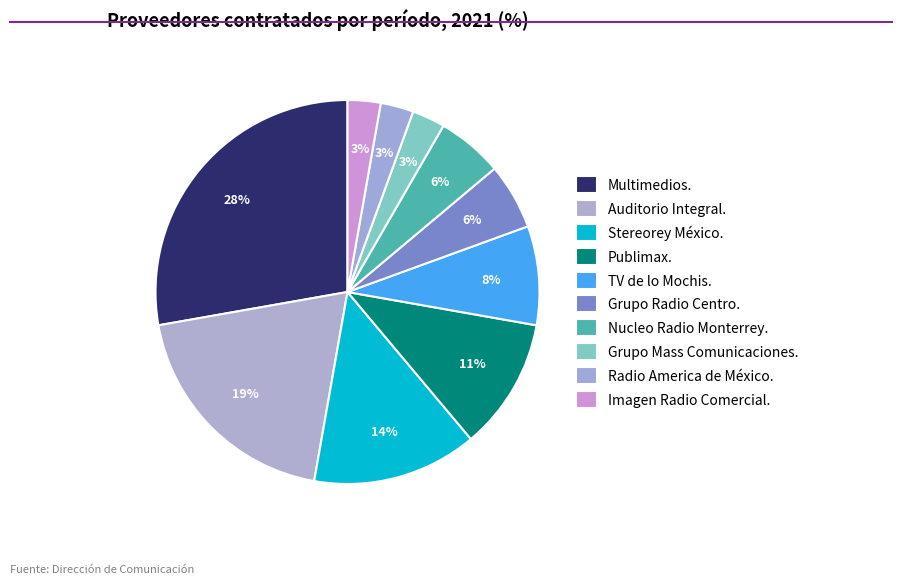

True or false: Grupo Mass Comunicaciones. accounts for 1% of the total.

False